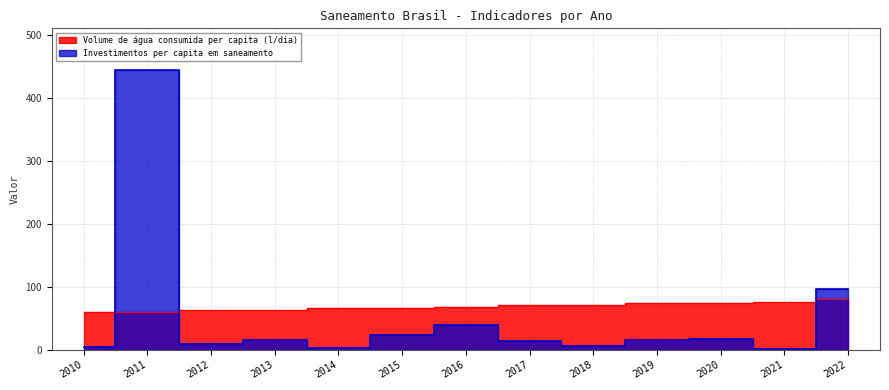

Reading left to right, list all the values displayed in this chart.

Volume de água consumida per capita (l/dia): 2010=59.7	2011=60.9	2012=63.0	2013=63.9	2014=66.5	2015=66.3	2016=68.5	2017=70.9	2018=71.4	2019=74.2	2020=75.0	2021=76.4	2022=80.8
Investimentos per capita em saneamento: 2010=4.6	2011=444.3	2012=9.3	2013=15.1	2014=3.2	2015=23.8	2016=39.7	2017=14.2	2018=5.6	2019=15.5	2020=17.4	2021=1.1	2022=96.5